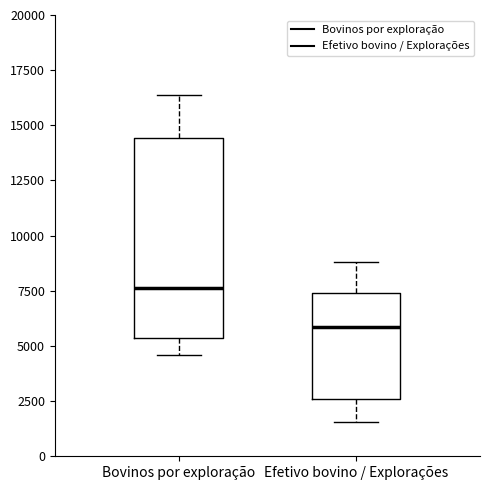

Reading left to right, read every box against the y-axis: the position of its median line, the range the box covers, and the ends of its whiskers. The values are not printed on the chart, so give them approximately, as read against the axis.

Bovinos por exploração: median 7500, box 5500 to 14500, whiskers 4500 to 16500
Efetivo bovino / Explorações: median 6000, box 2500 to 7500, whiskers 1500 to 9000